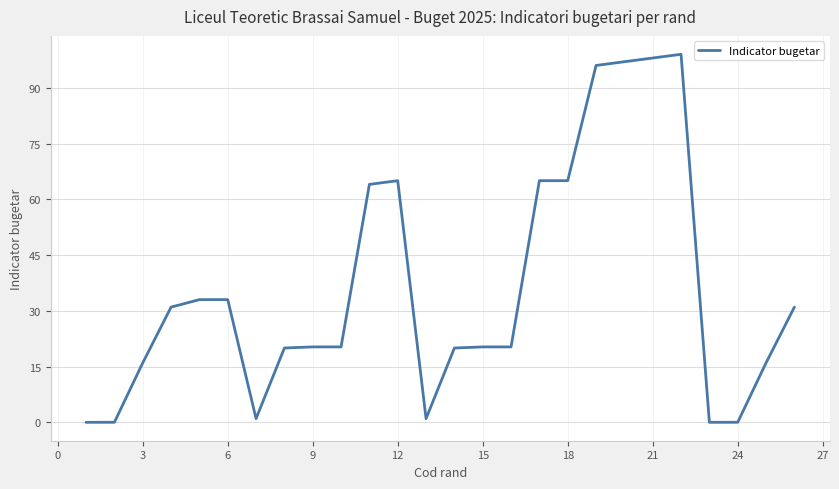

What is the greatest value displayed?

99.0